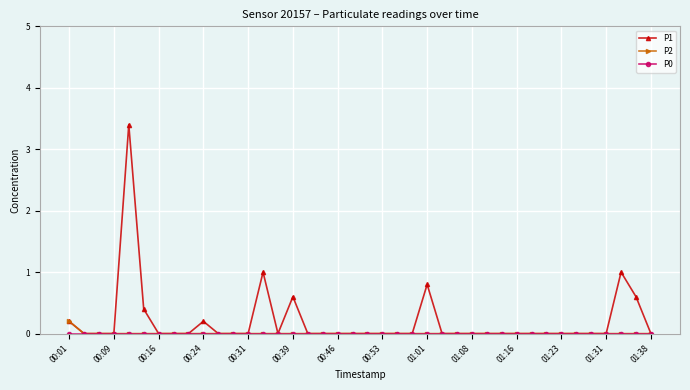

Which series has the largest range (max minus min)?

P1